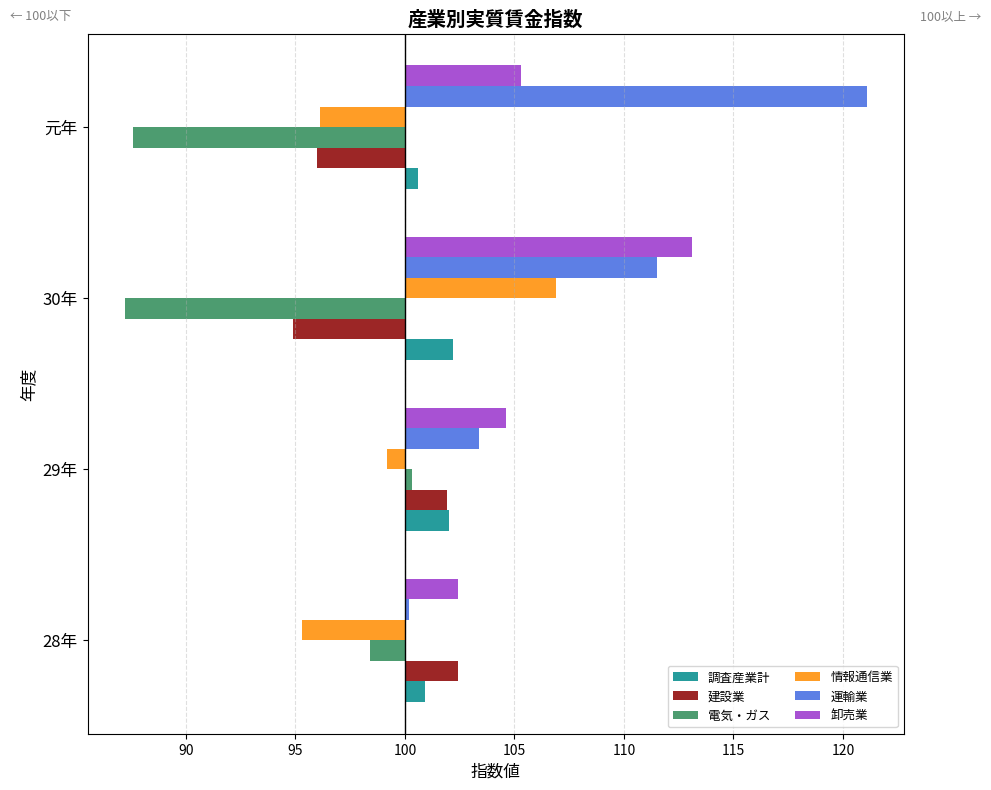

Which series has the widest spread of values?

運輸業